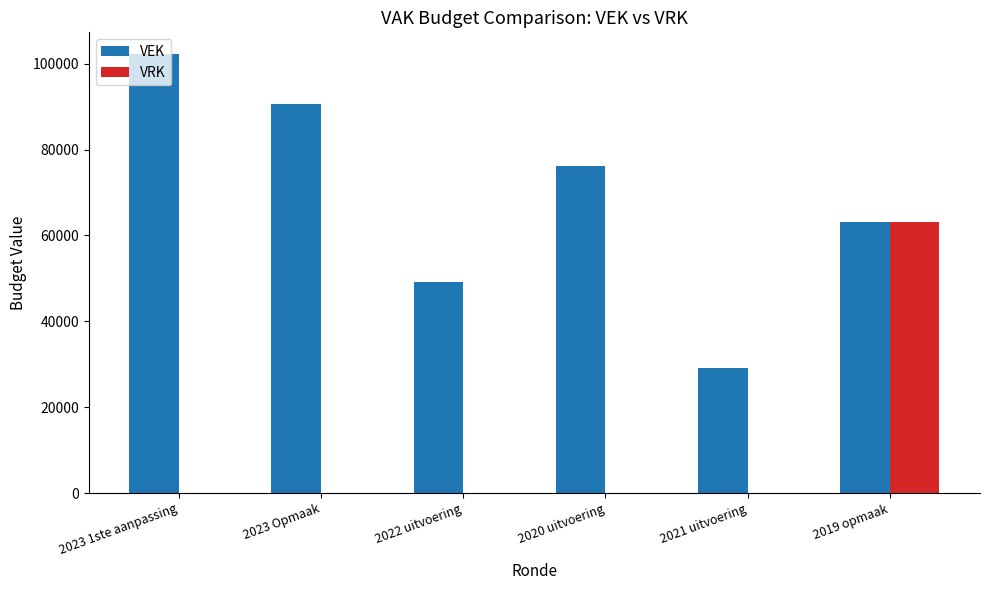

Which category has the highest value in the VRK series?

2019 opmaak